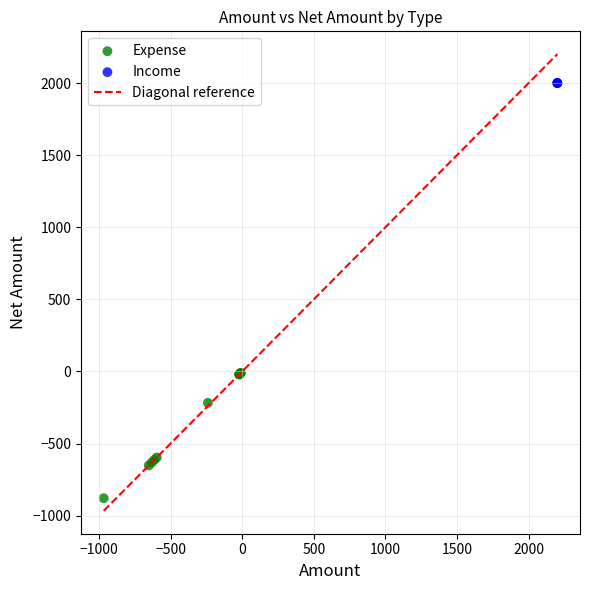

Which series reaches the maximum Y coordinate?

Income